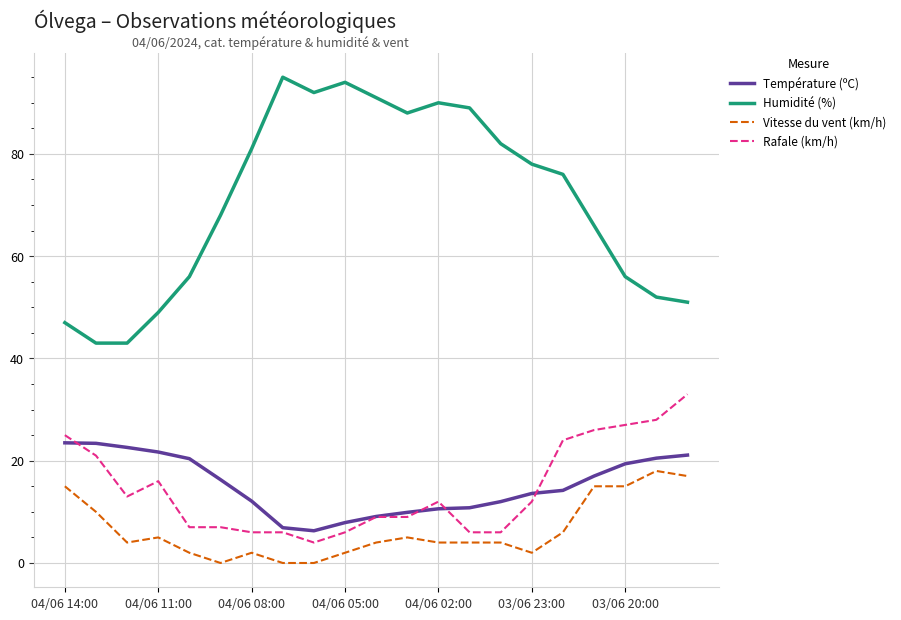

Which series has the largest range (max minus min)?

Humidité (%)